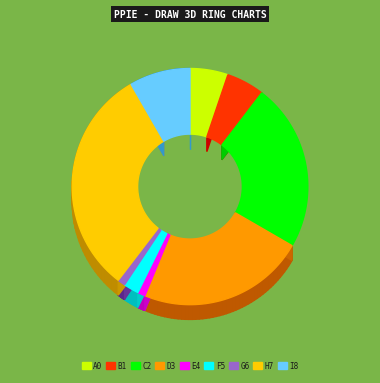

How many segments does this pie chart have?

9